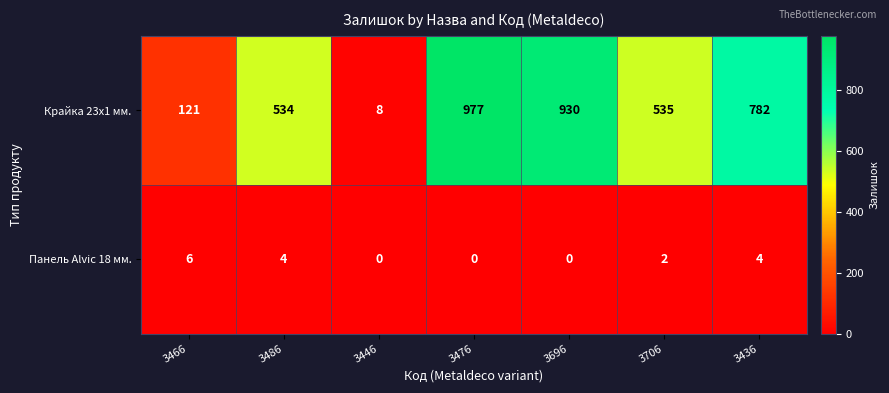

How many positive values does the Панель Alvic 18 мм. series have?

4